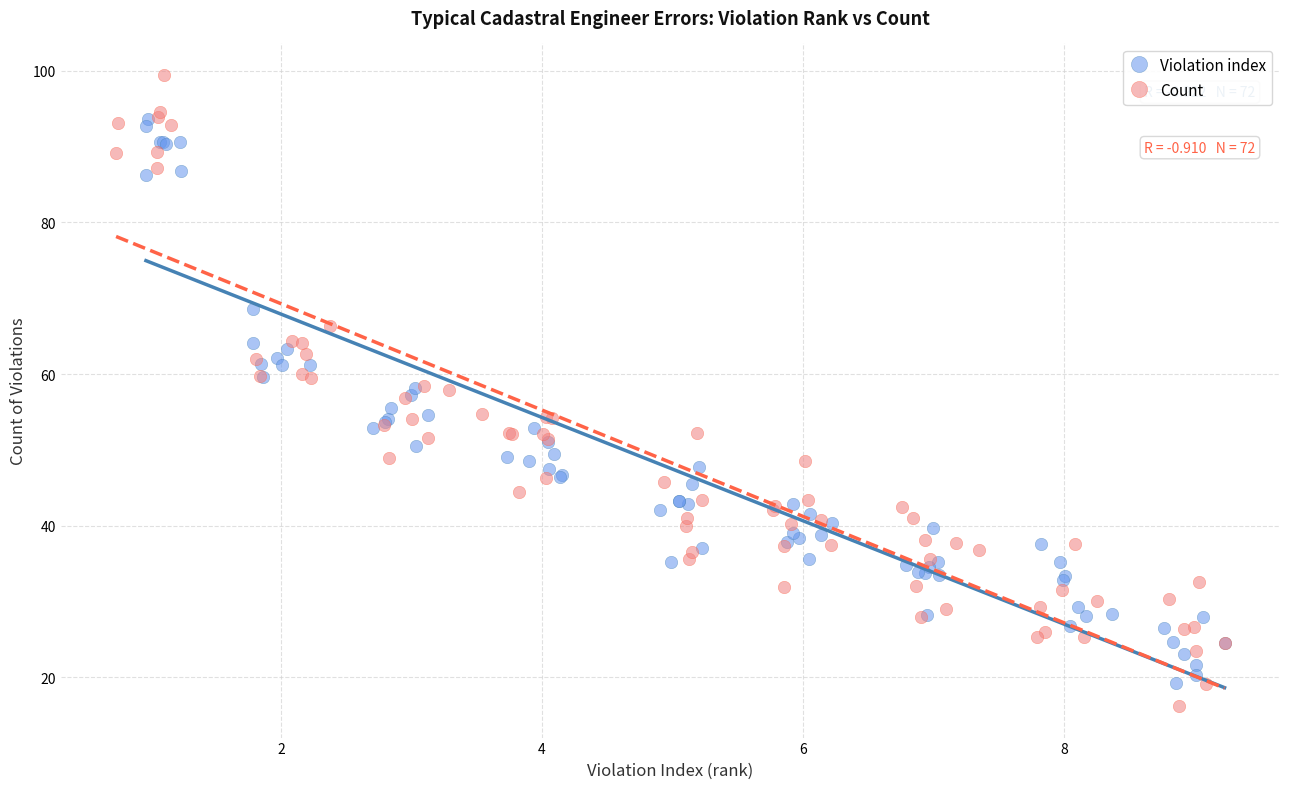

Which series has the largest Y range (max minus min)?

Count